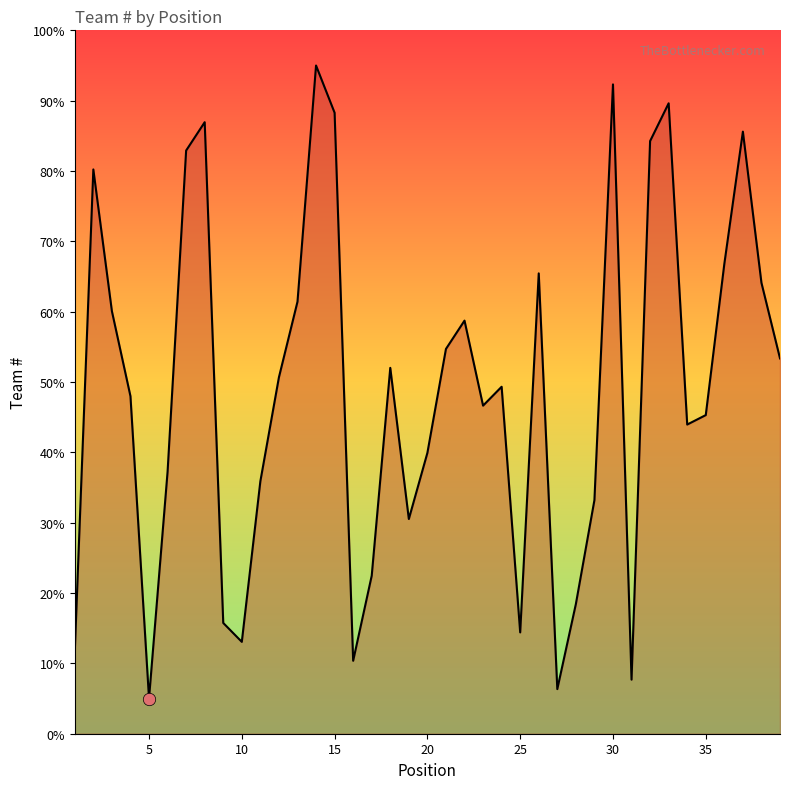

What is the smallest value displayed?

5.0